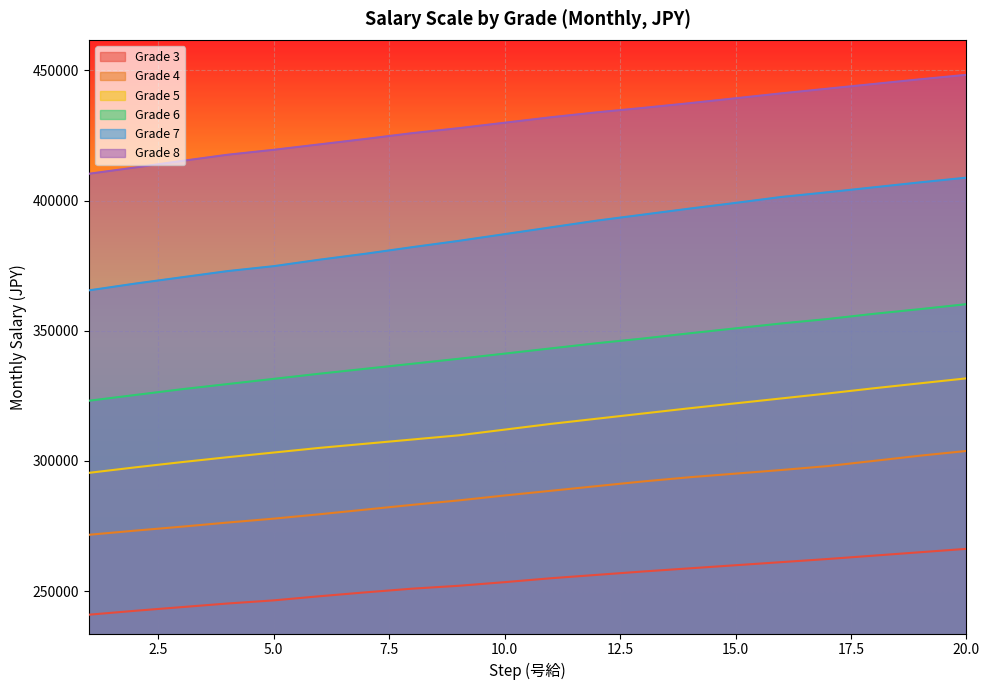

Which series has the largest total across all categories?

Grade 8